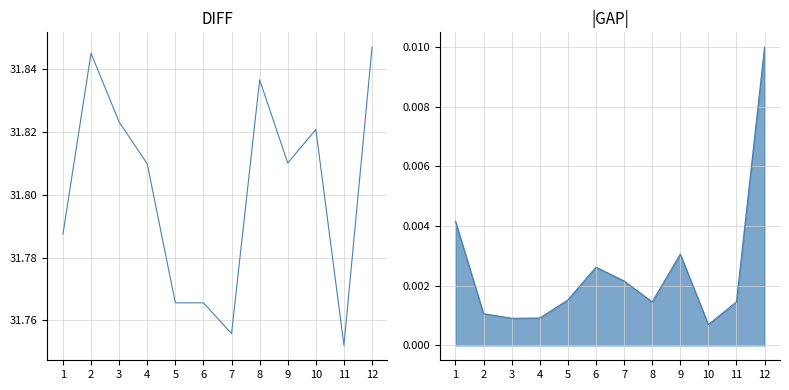

In col_8, how many points are higher than both neighbors (excluding endpoints)?

2